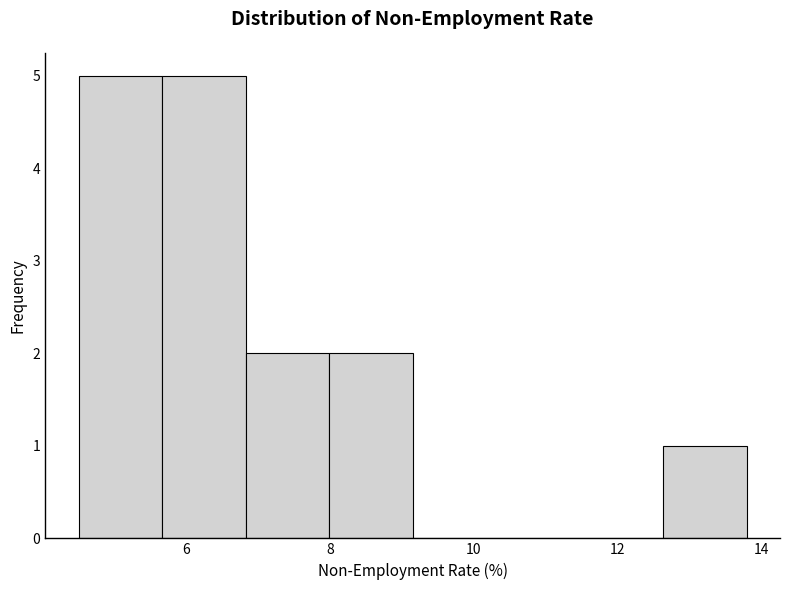

What is the height of the bar covering 8.0 to 9.2 on the x-axis? Neither the bar edges nor the heights are printed on the chart, so give them approximately, as read against the axes.

2